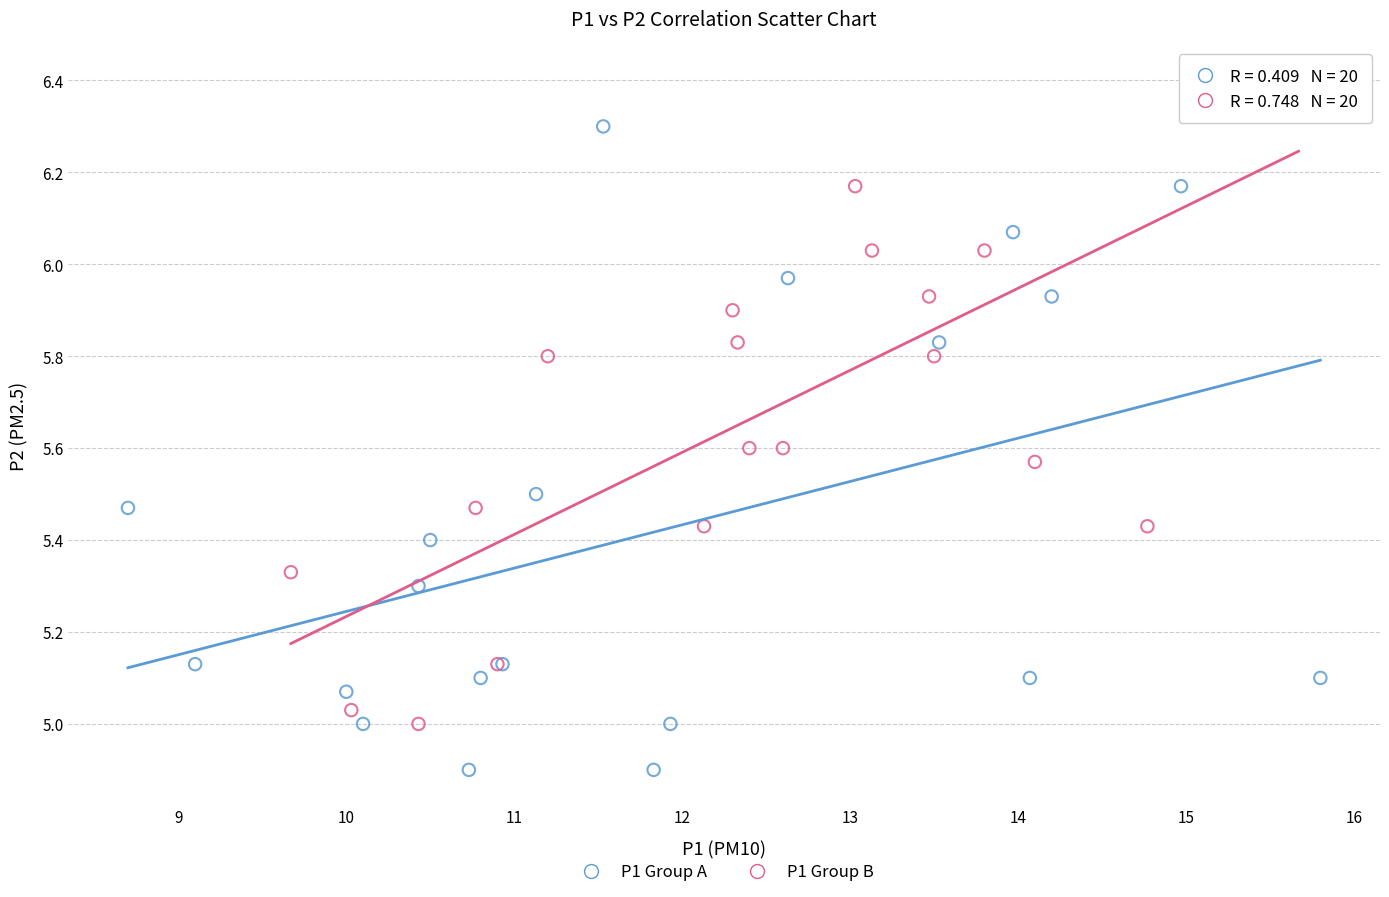

What are all the series names shown in the legend?

P1 Group A, P1 Group B